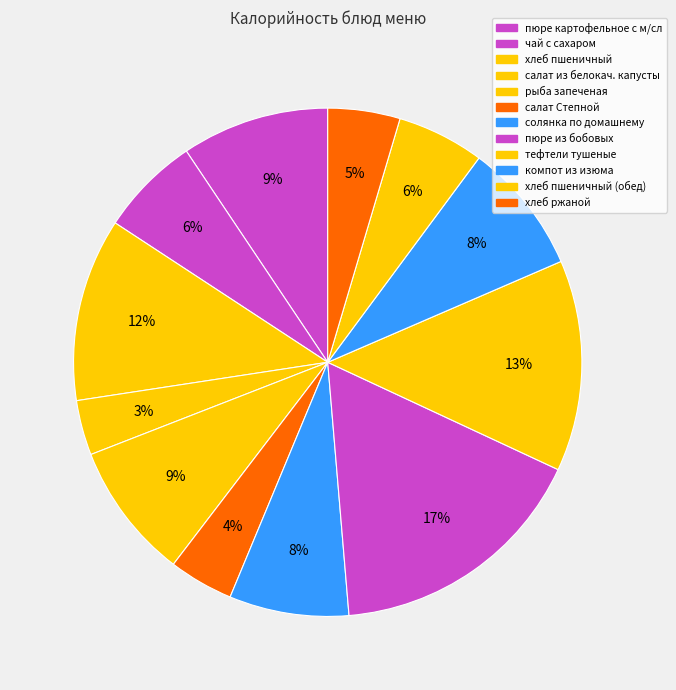

How many segments does this pie chart have?

12